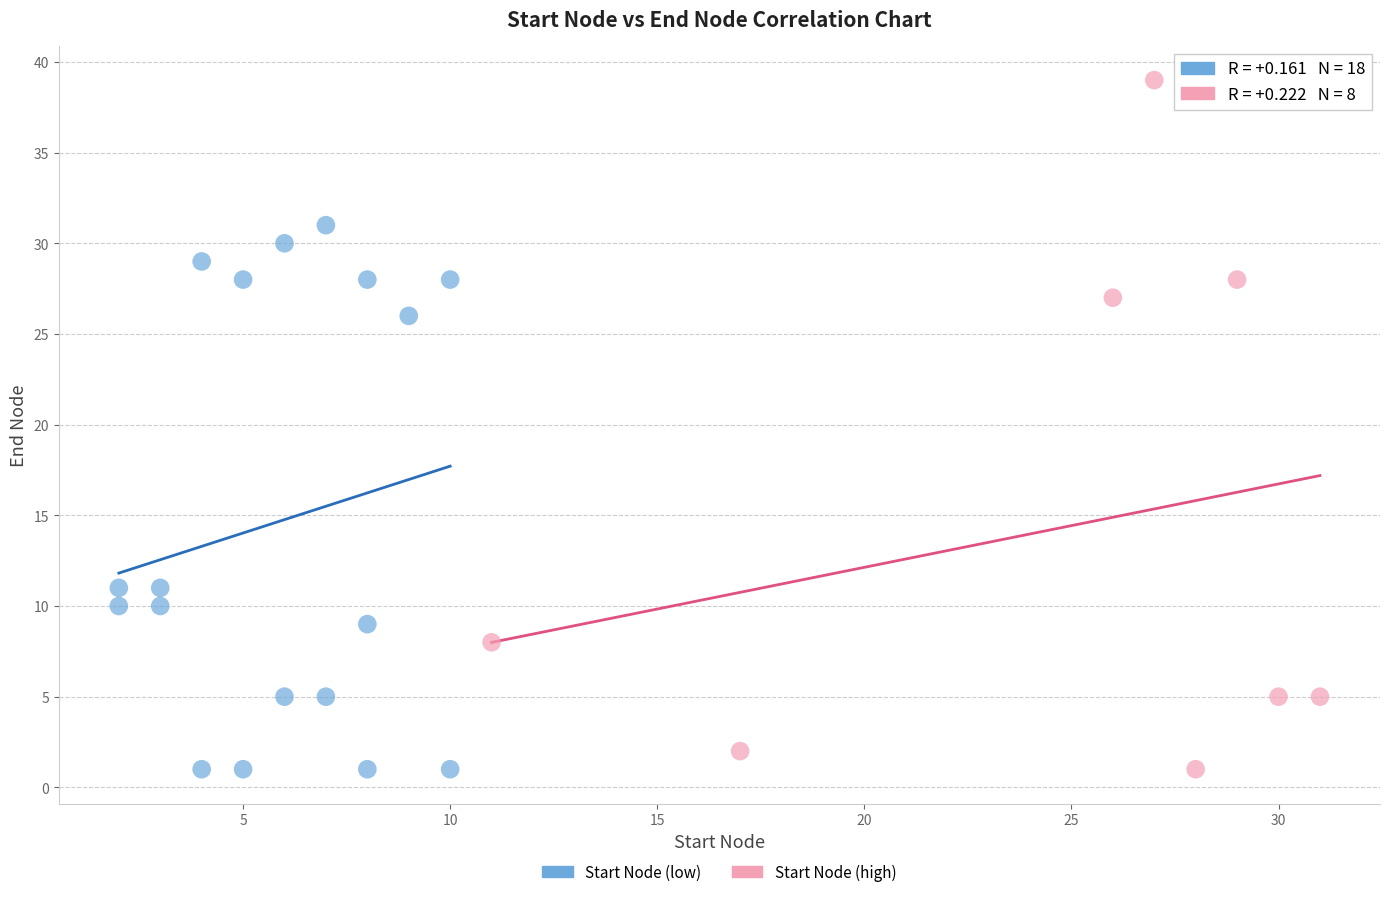

Which series contains the highest Y value?

Start Node (high)